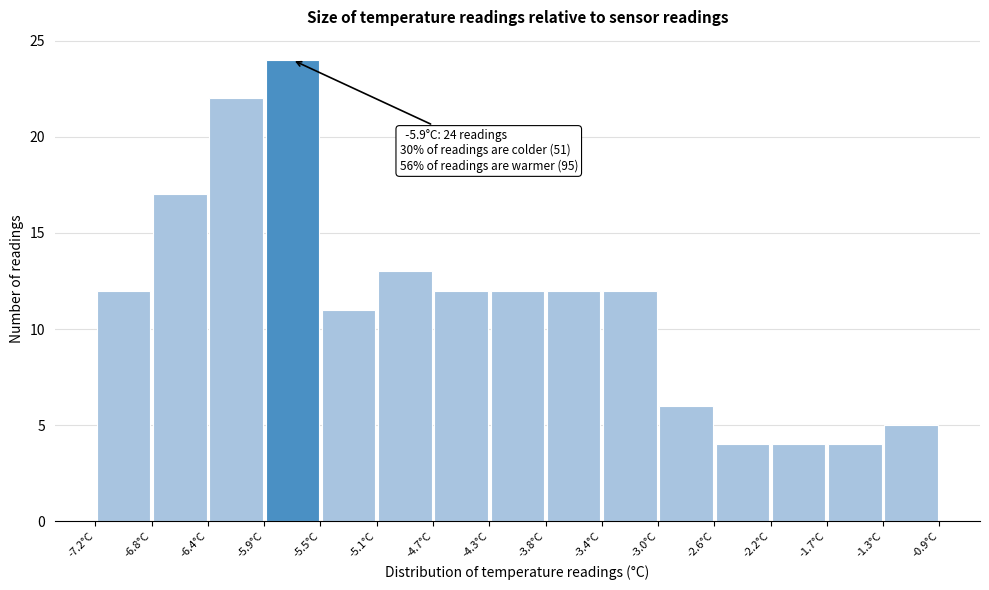

Which range on the x-axis has the tallest bar?

-5.94 to -5.52